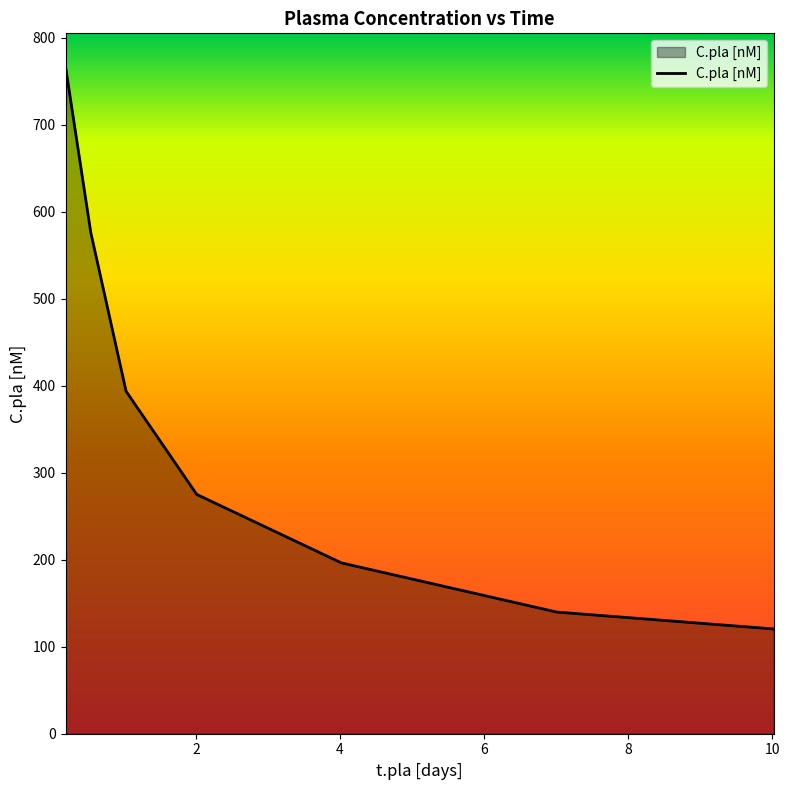

How many series are shown in this chart?

1